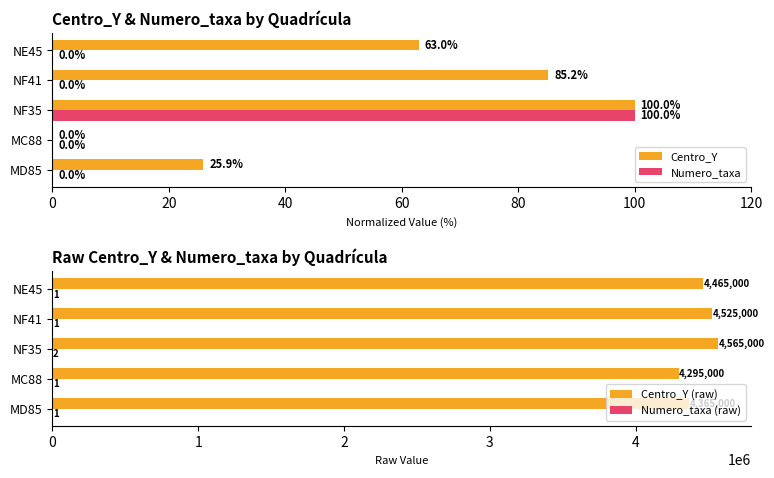

What is the difference between the maximum and minimum values in the Centro_Y series?

100.0